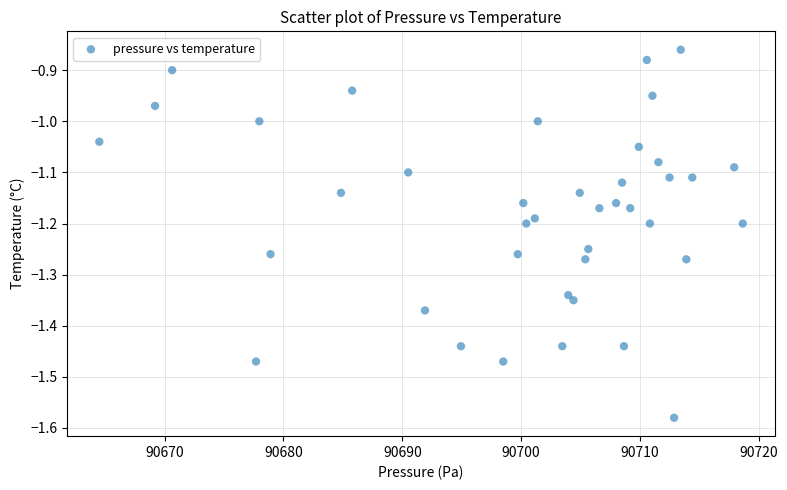

What is the range of Y values (max minus min)?

0.7